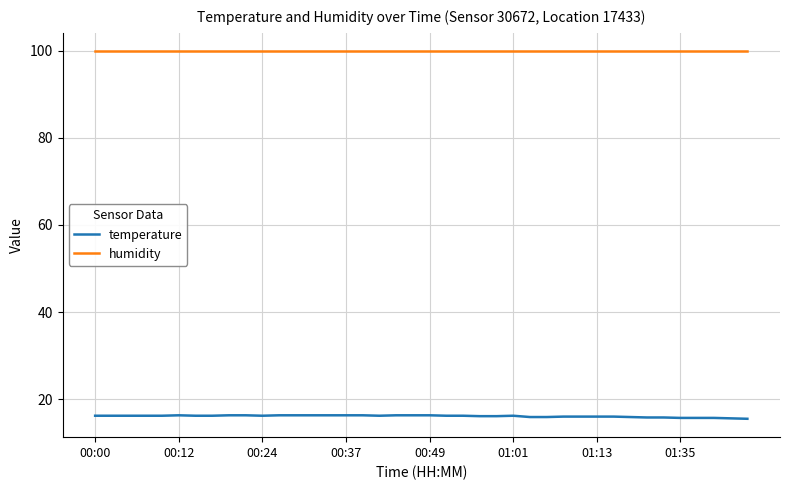

Which series has the largest total across all categories?

humidity